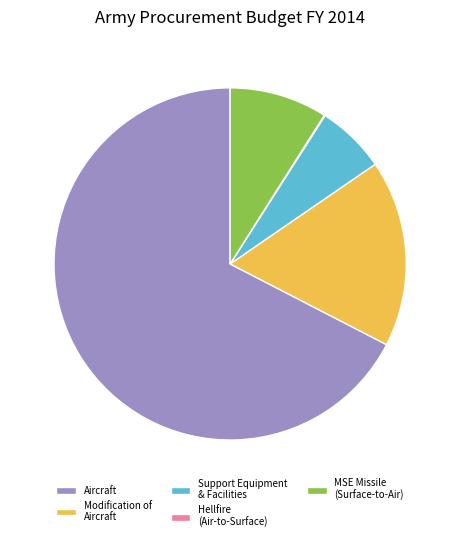

Which category accounts for the majority?

Aircraft